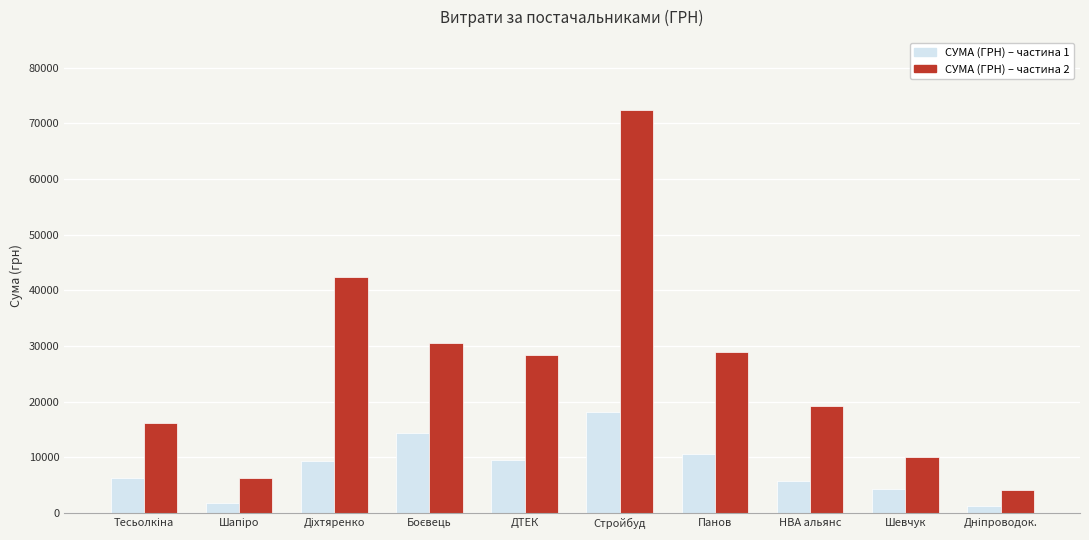

How many bars are there in total?

20